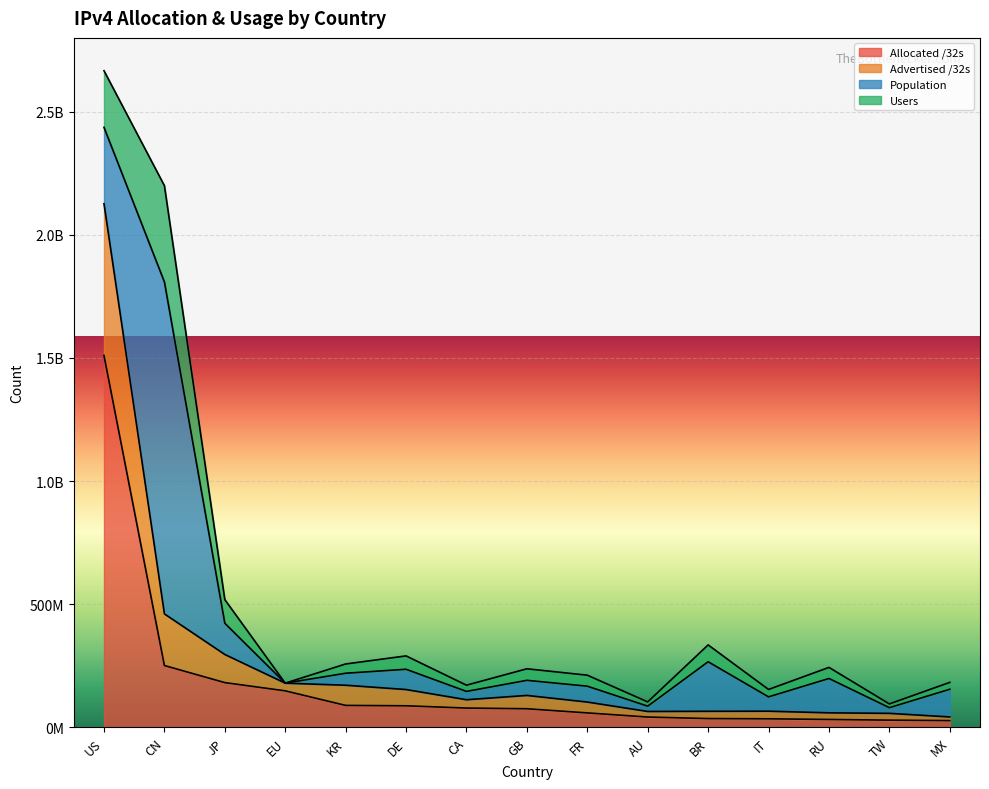

What are all the series names shown in the legend?

Allocated /32s, Advertised /32s, Population, Users